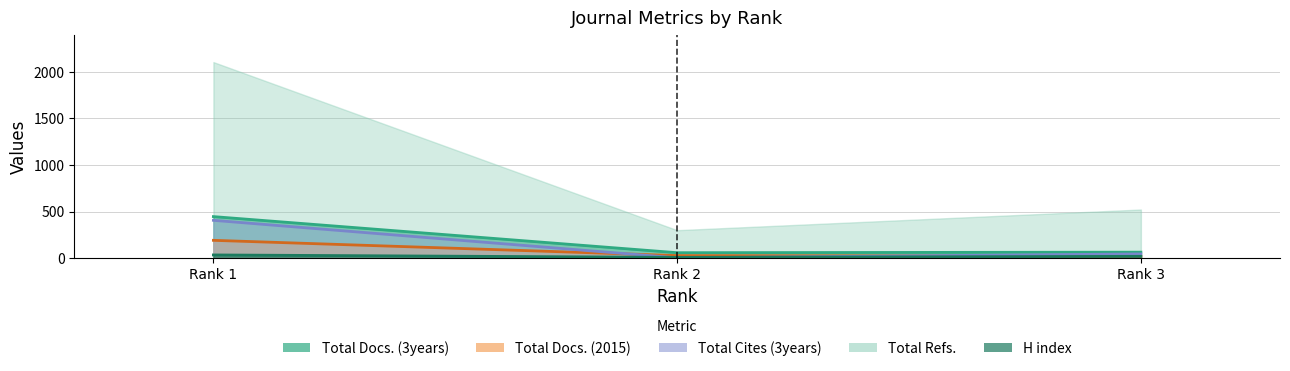

Which category has the lowest value in the Total Refs. series?

Rank 2